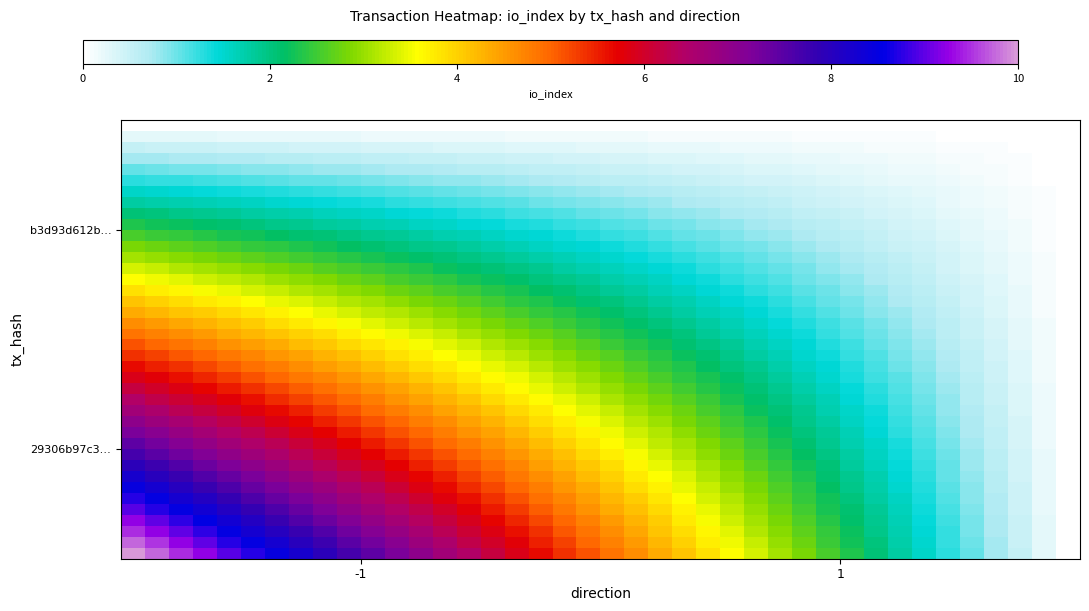

What is the maximum value shown in the chart?

10.0